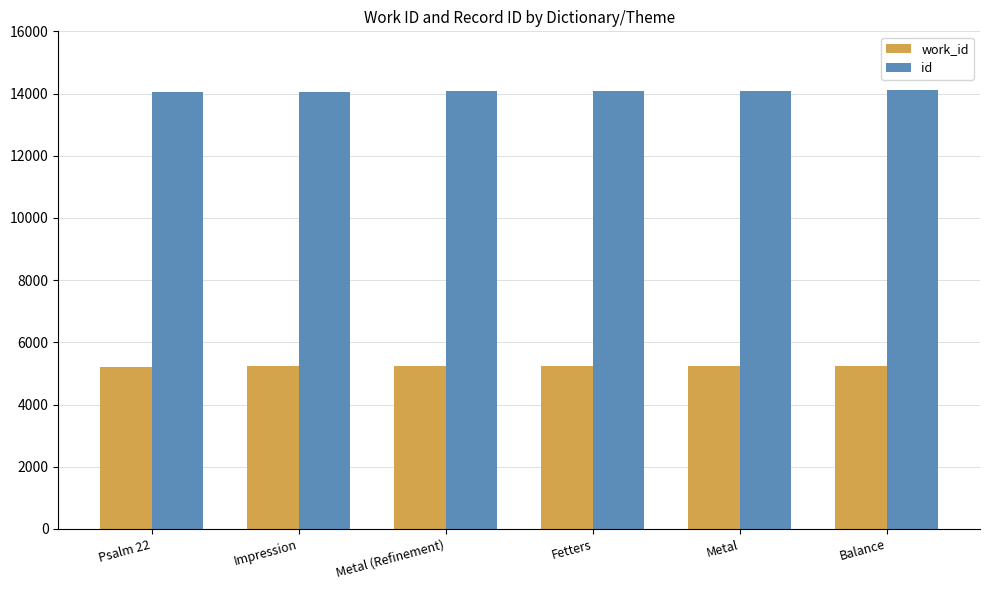

How many groups of bars are there?

6